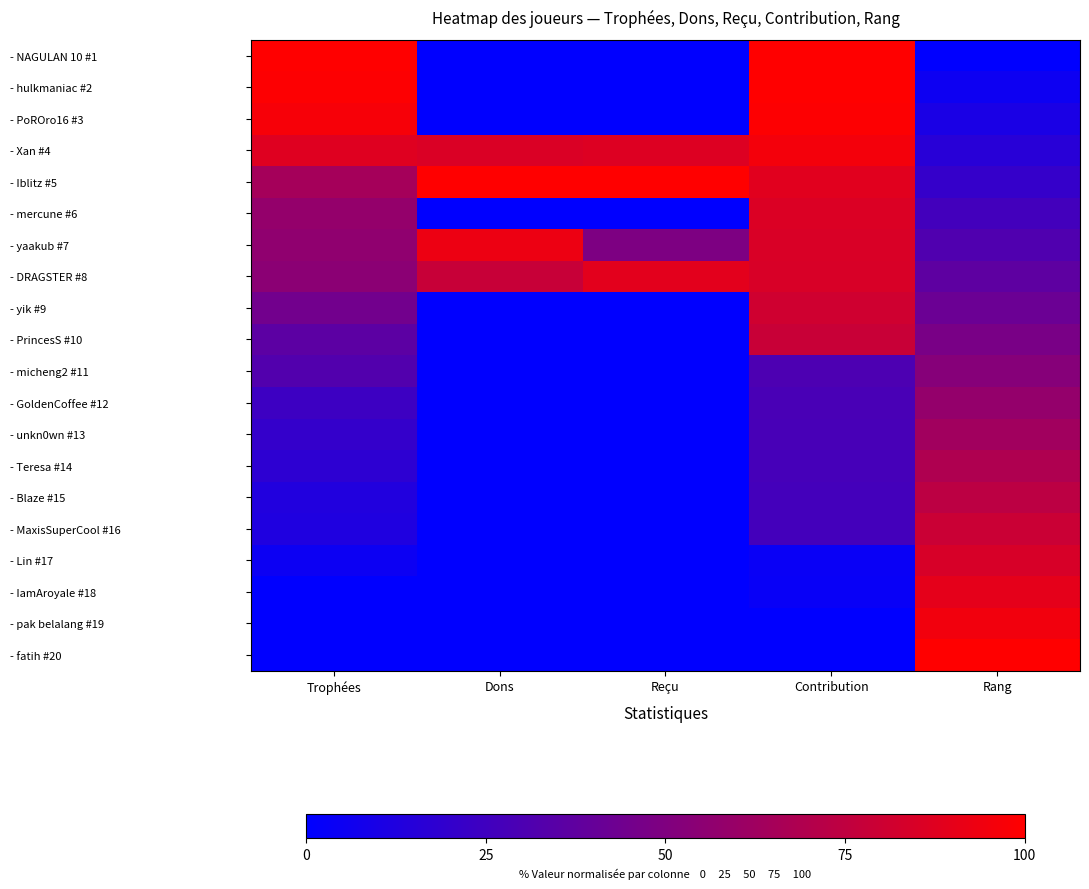

At how many categories does at least one series exceed 28?

5